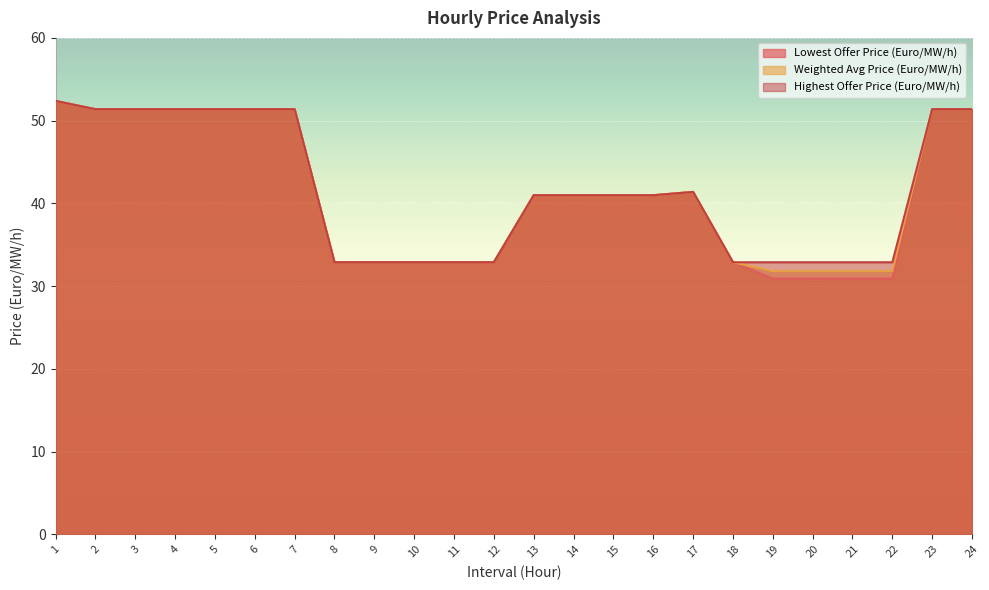

How many values in the Highest Offer Price (Euro/MW/h) series exceed 40?

14